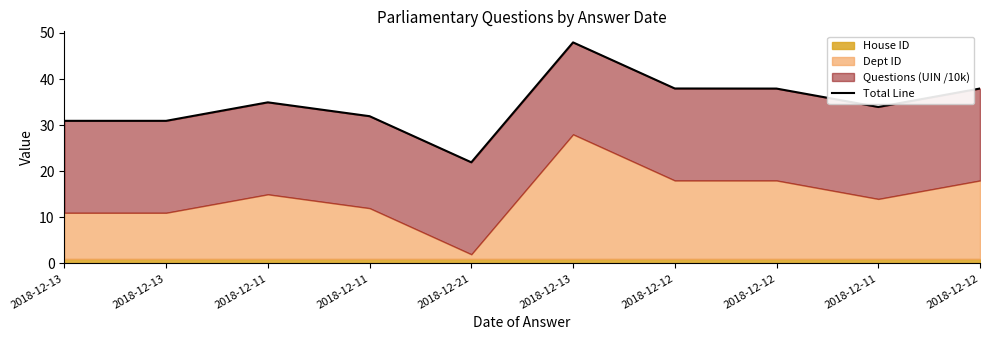

What is the value of the 9th point from the left?

34.9